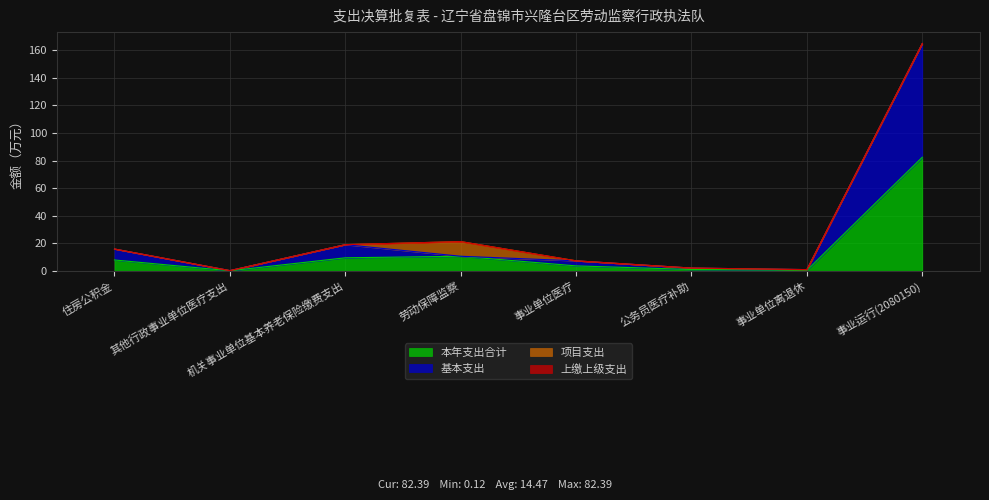

At which label does 本年支出合计 reach its peak?

事业运行(2080150)